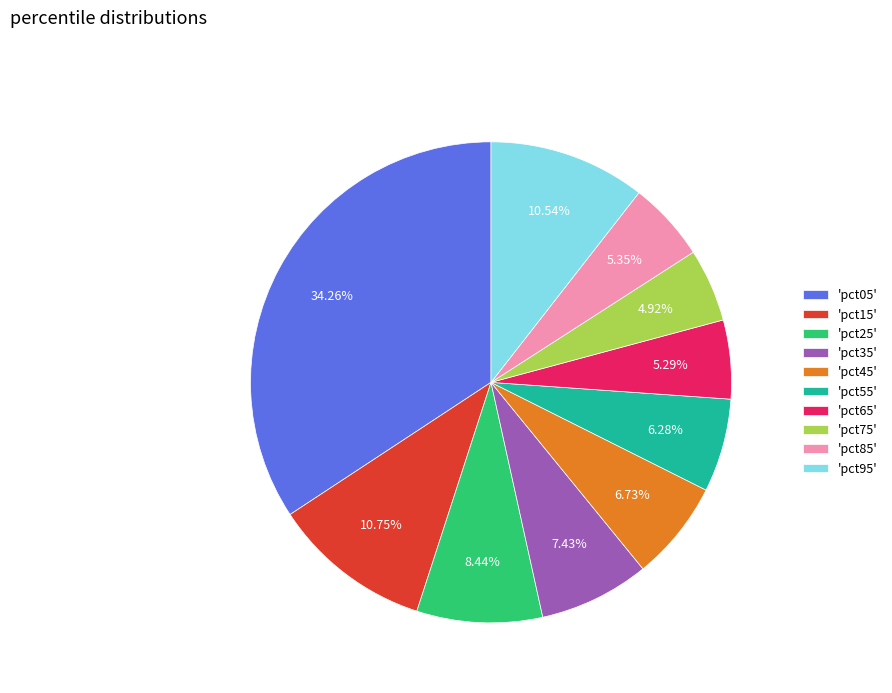

Do 'pct55' and 'pct95' together represent more than half of the pie?

No